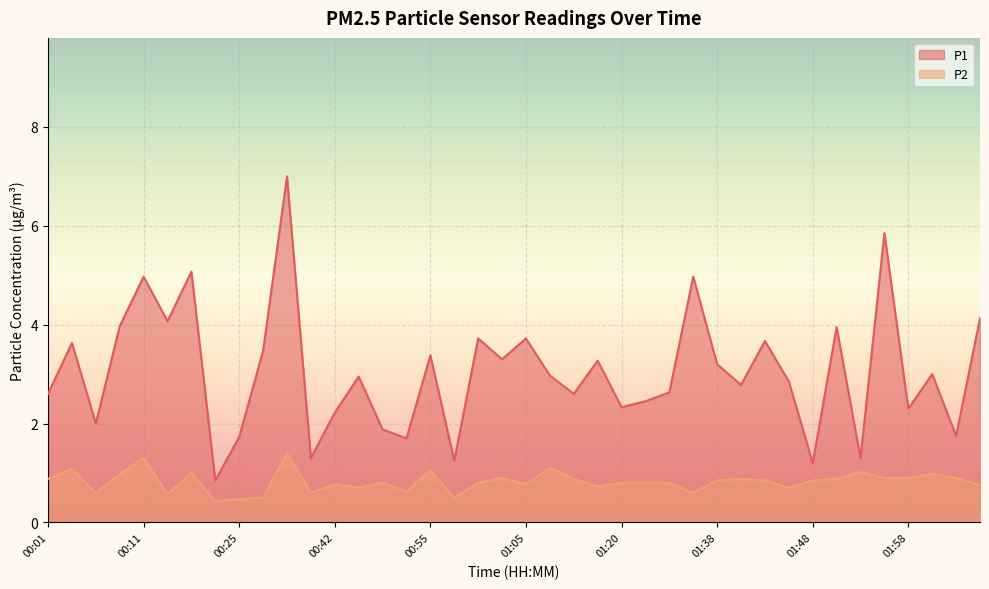

What is the minimum value shown in the chart?

0.4